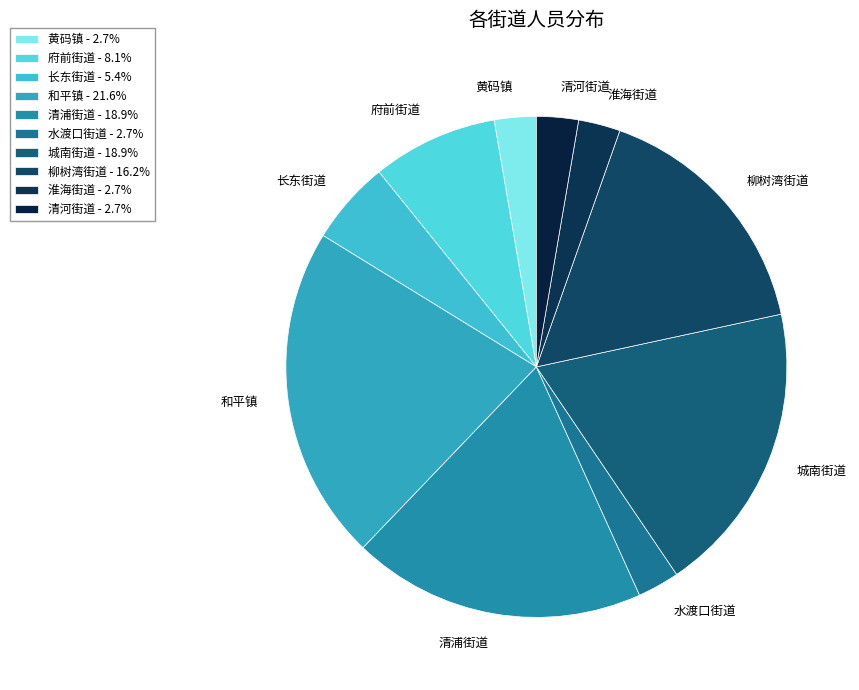

Approximately how many times larger is the value at 黄码镇 compared to 水渡口街道?

1.0